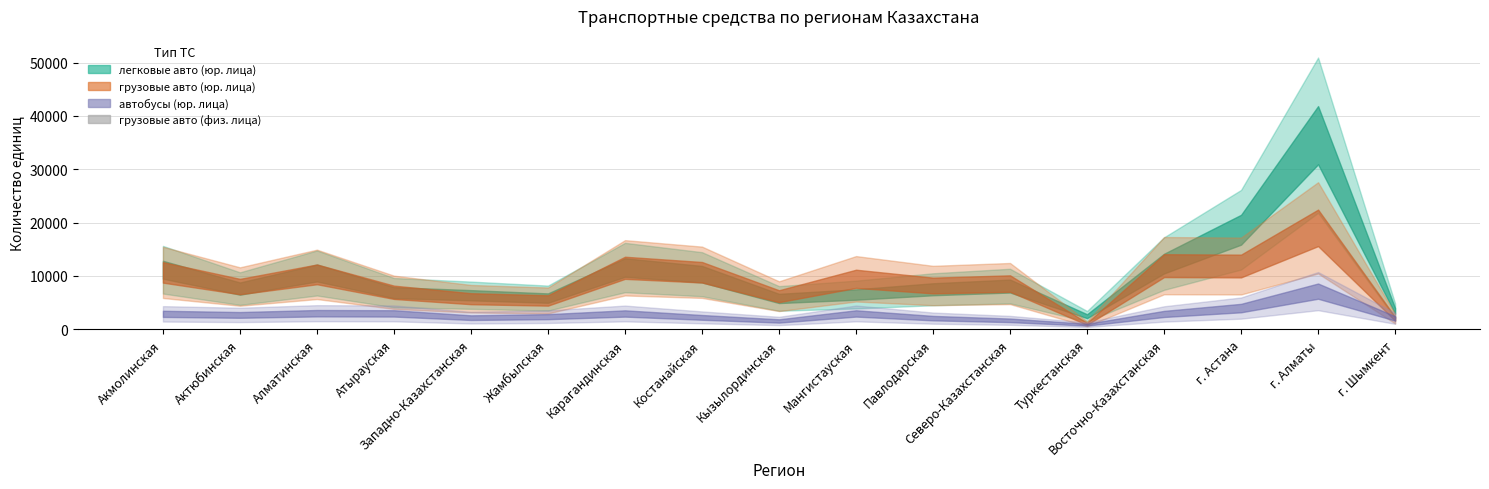

The value at Туркестанская is 4.9. True or false?

False